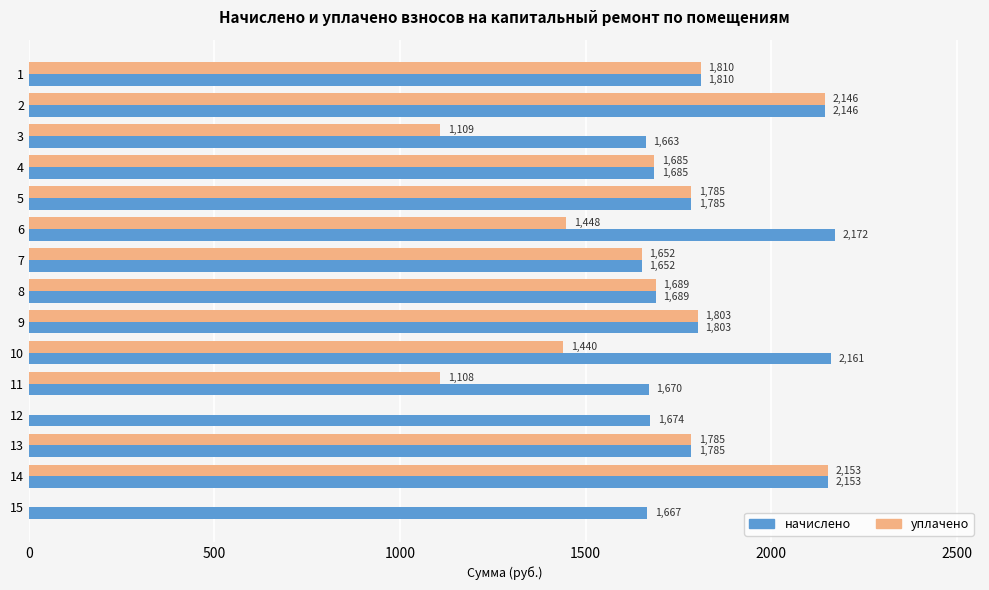

What is the sum of the начислено values at 13 and 9?

3587.5